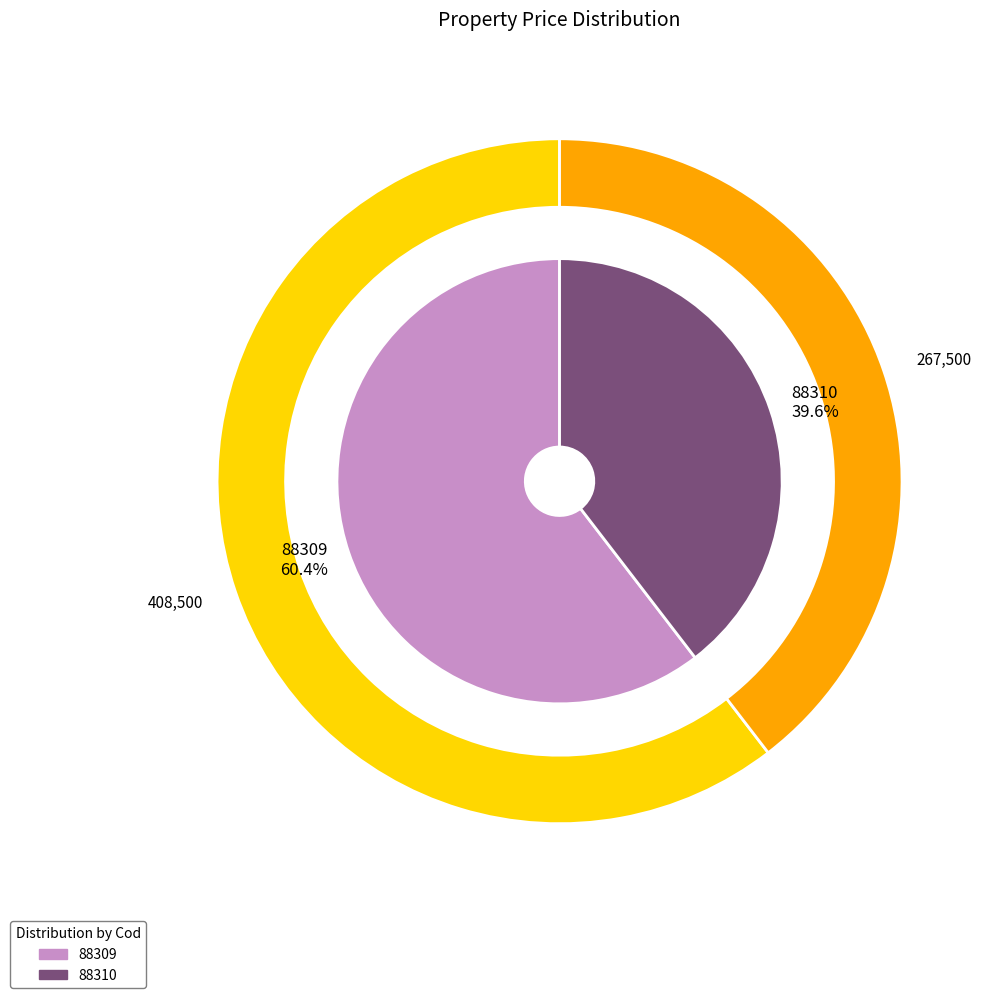

How many slices are in this pie chart?

2